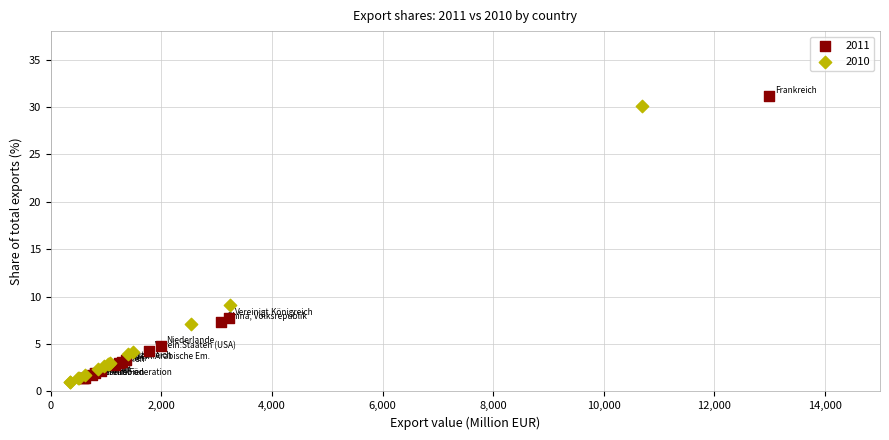

Which series has the widest spread of Y values?

2011